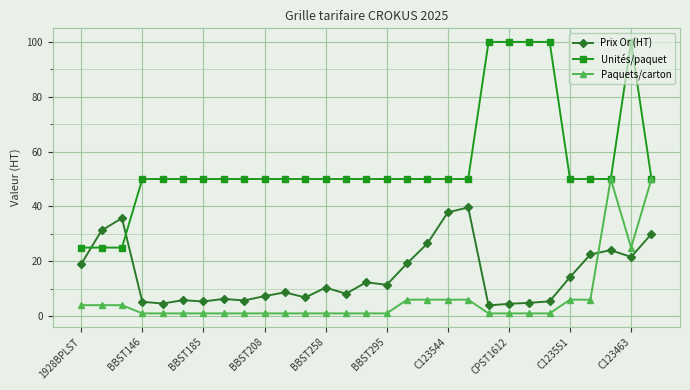

What is the value of the Paquets/carton point at the 3rd from the left?

4.0